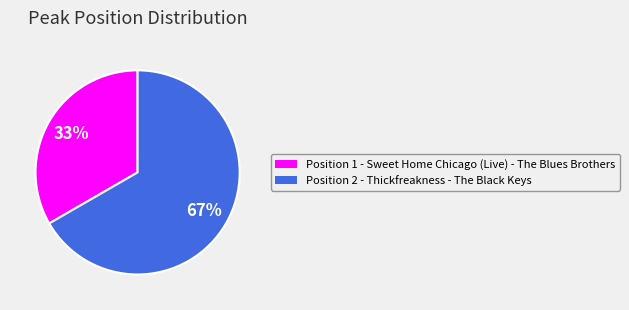

Does any single category account for the majority?

Yes